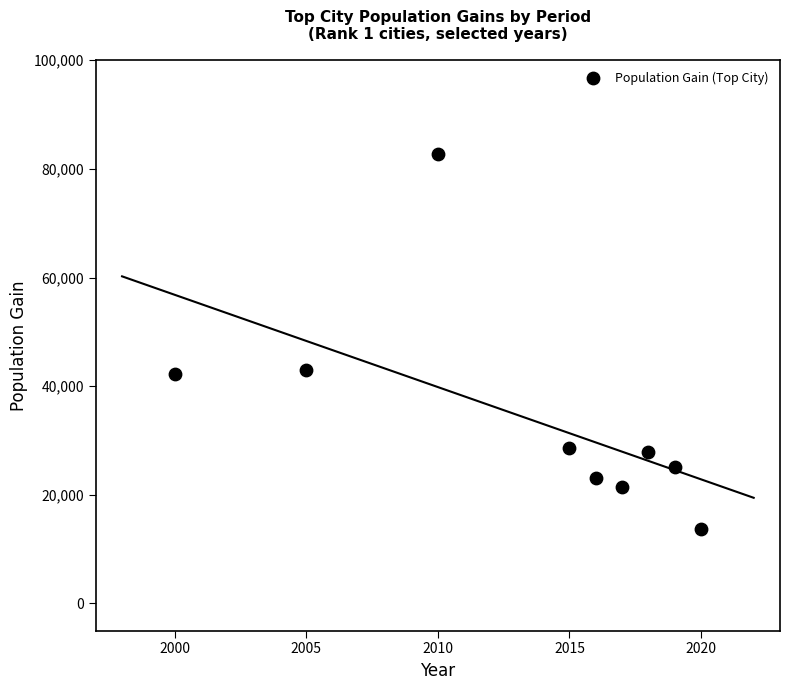

What is the range of X values (max minus min)?

20